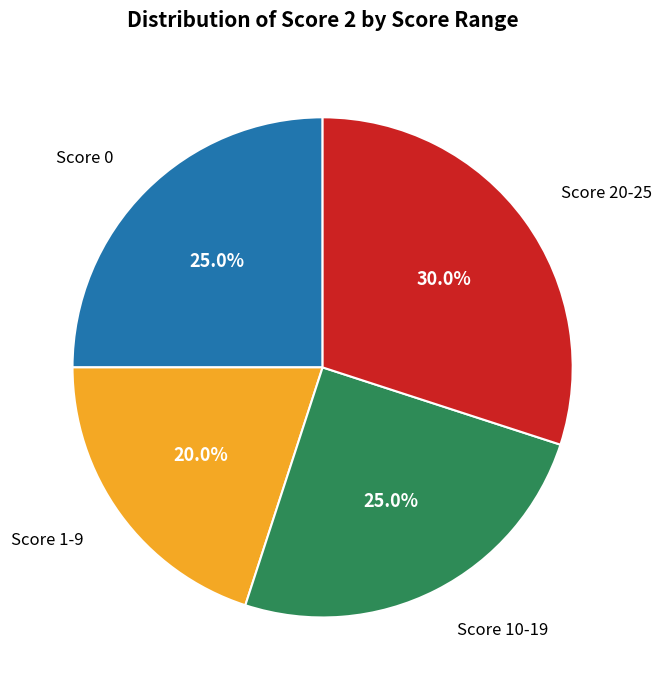

How many slices are in this pie chart?

4